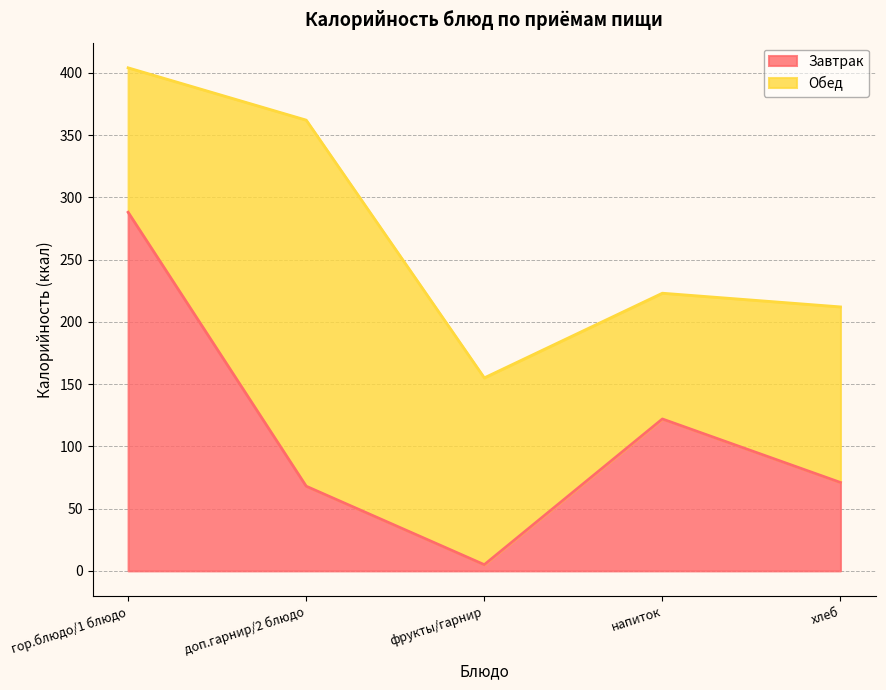

List the labels in order of value, largest first.

гор.блюдо/1 блюдо, напиток, хлеб, доп.гарнир/2 блюдо, фрукты/гарнир